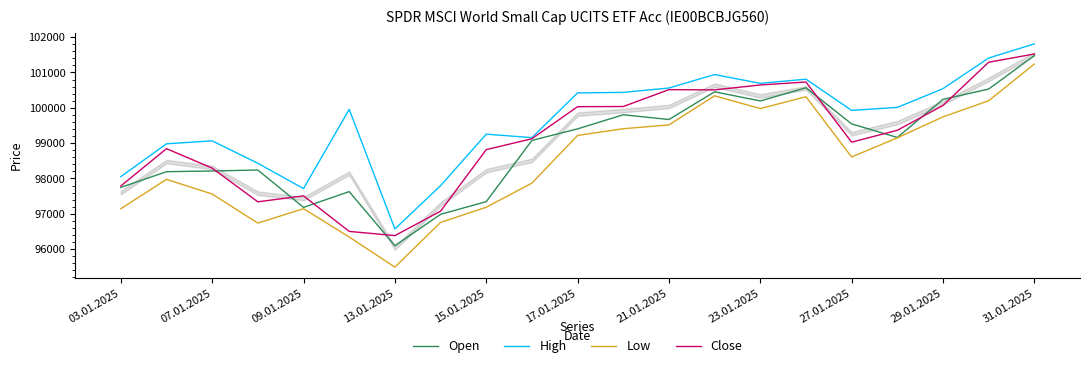

Does the chart have visible grid lines?

No